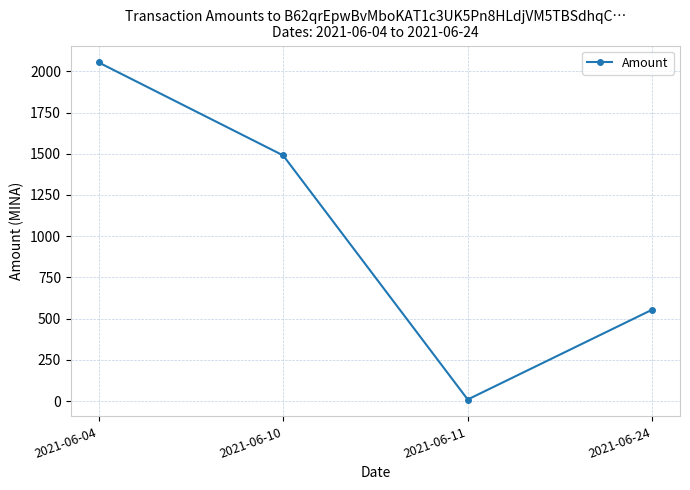

What is the difference between the second highest and second lowest values?

935.0